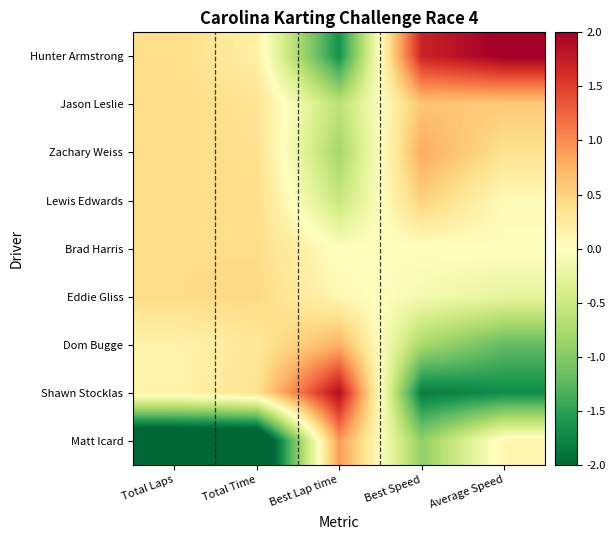

At which category does the chart reach its peak across all series?

Average Speed